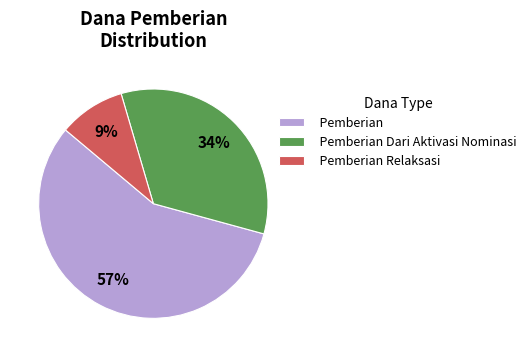

Which has a higher value, Pemberian Relaksasi or Pemberian Dari Aktivasi Nominasi?

Pemberian Dari Aktivasi Nominasi